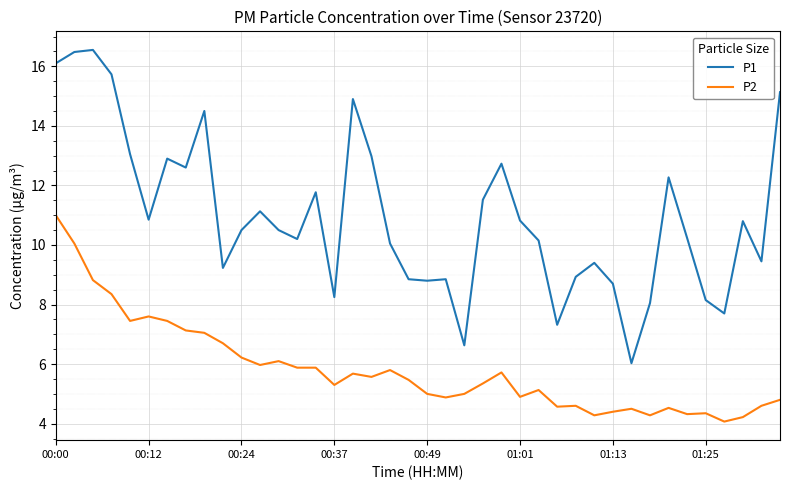

Which series has the widest spread of values?

P1